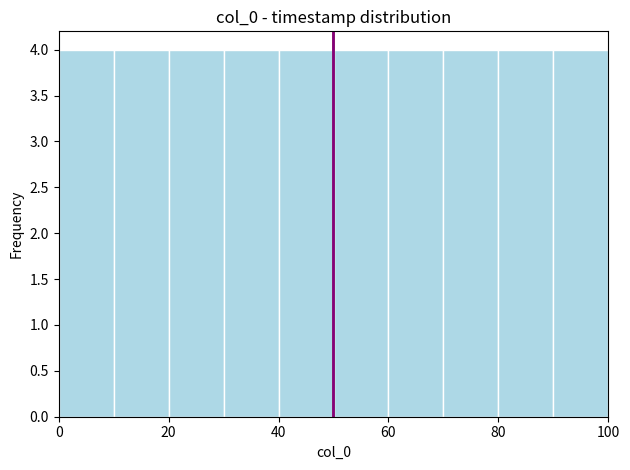

What is the height of the bar covering 90 to 100 on the x-axis? The values are not printed on the chart, so give them approximately, as read against the axis.

4